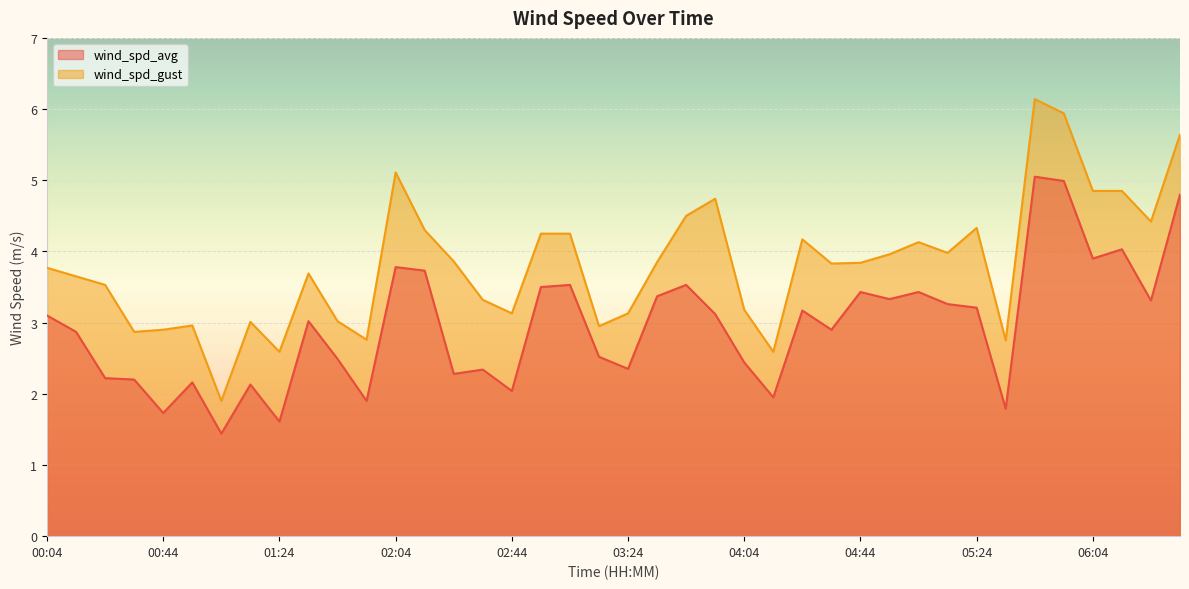

True or false: wind_spd_avg and wind_spd_gust cross at least once.

False